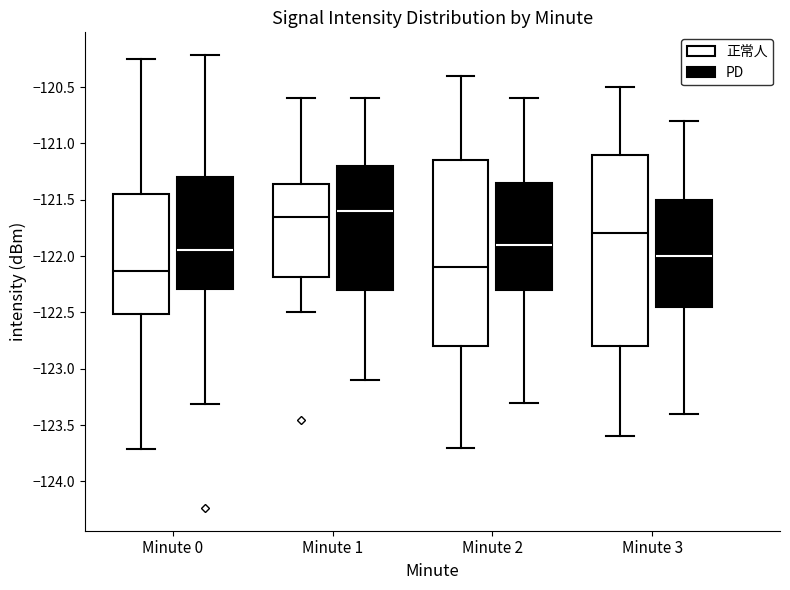

Which box has the highest median line?

Minute 1 (PD)